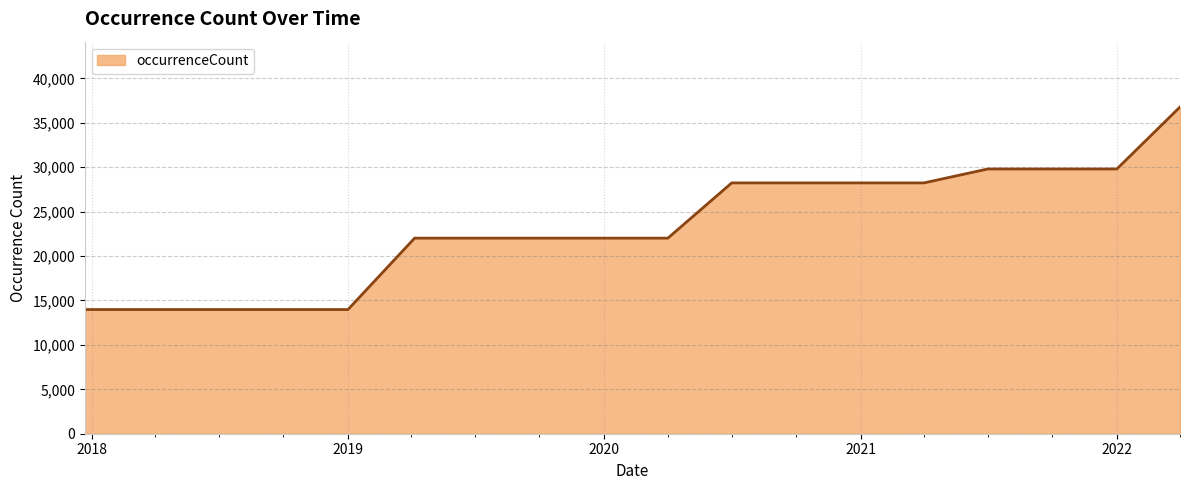

What is the difference between the maximum and minimum values?

22797